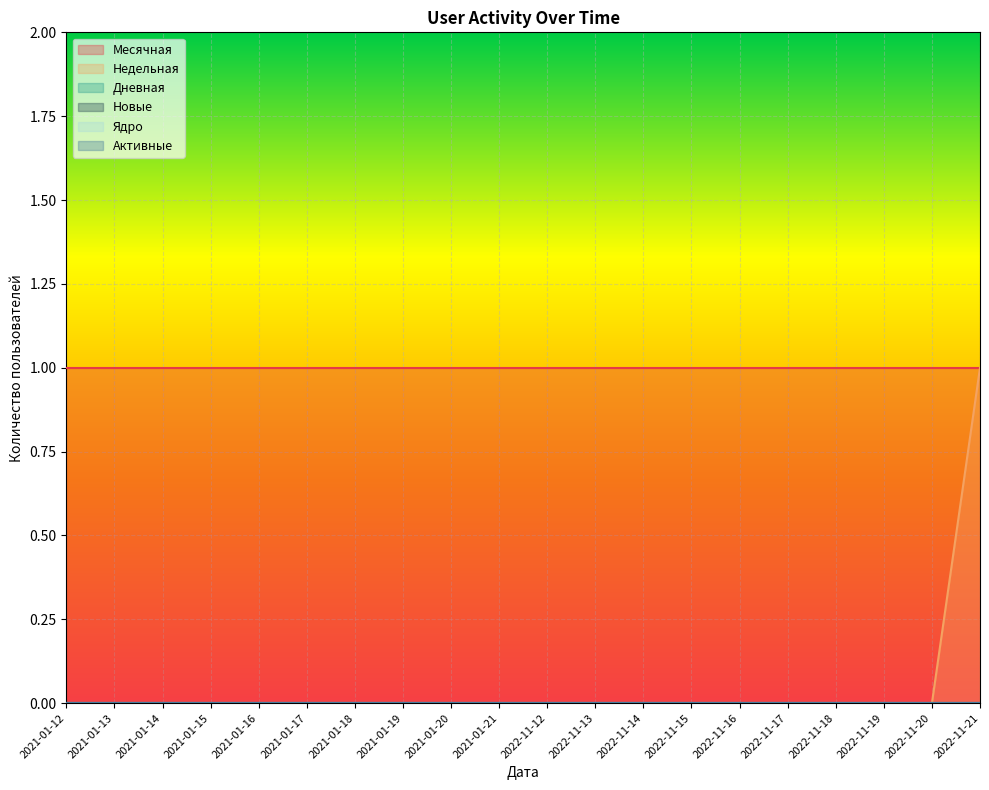

Rank the series by their maximum value, from lowest to highest.

Дневная, Новые, Ядро, Активные, Месячная, Недельная